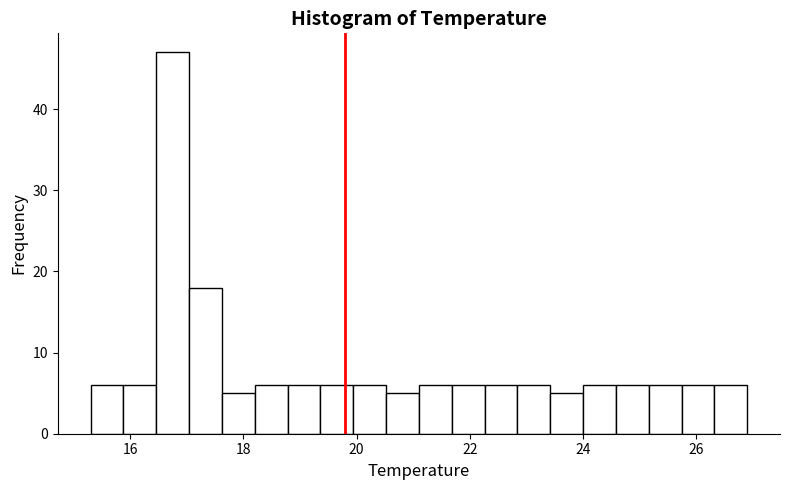

Around what value on the x-axis is the tallest bar? Give the approximate position of its centre, as read against the axis.

16.8